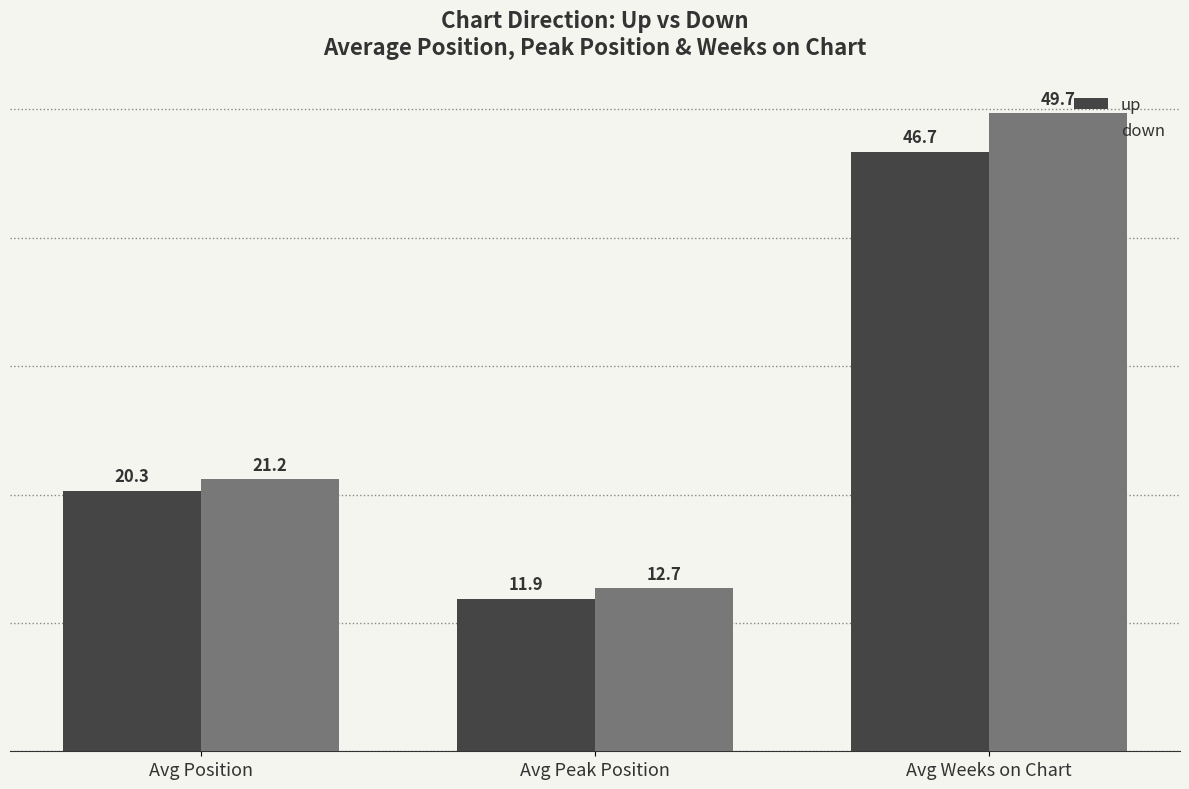

What is the difference between the maximum and second lowest values in the up series?

26.4